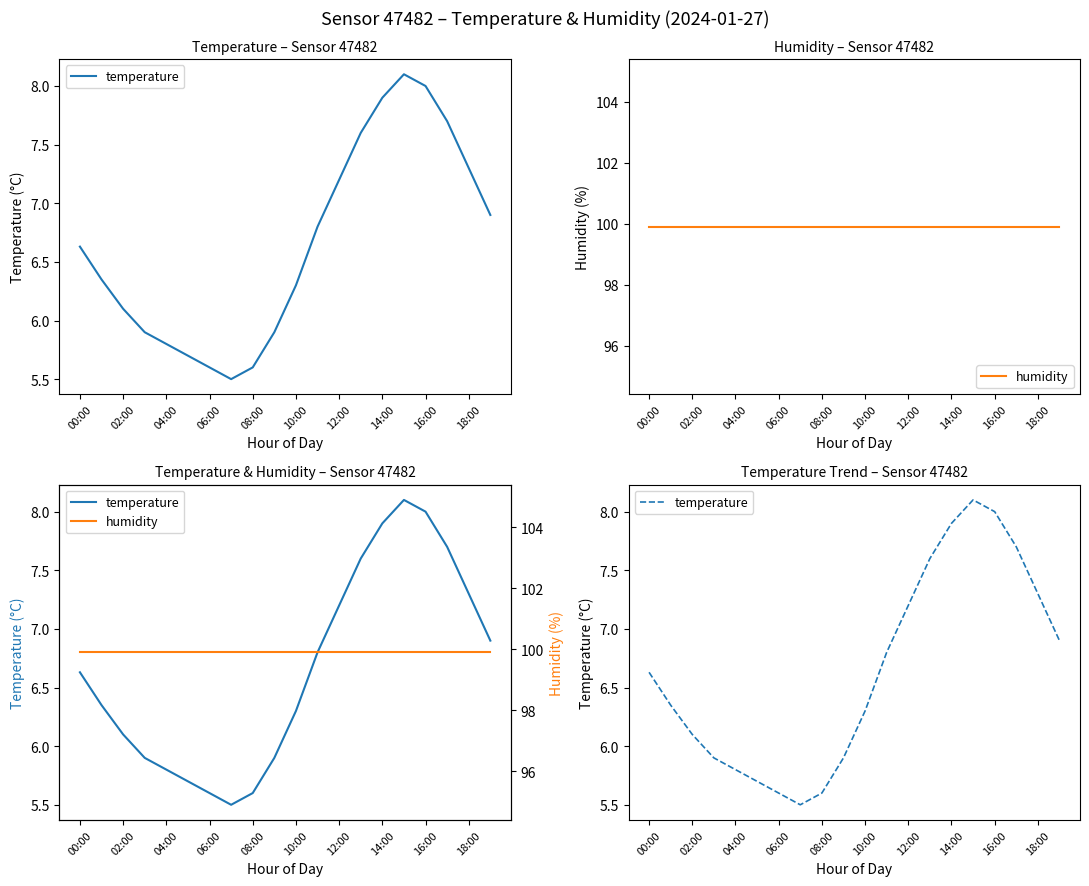

Is this an area chart (filled region under the line)?

No